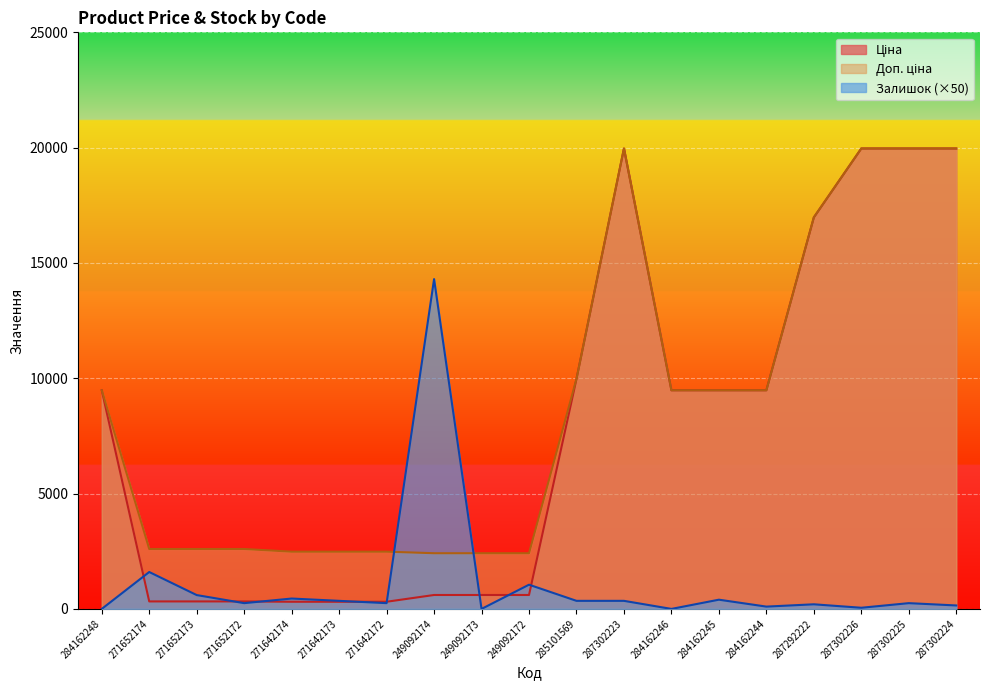

What are all the series names shown in the legend?

Ціна, Доп. ціна, Залишок